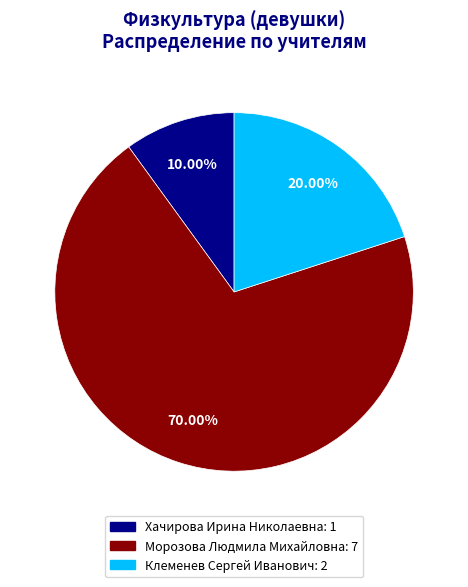

To the nearest percent, what is the difference between the Клеменев Сергей Иванович and Морозова Людмила Михайловна slice percentages?

50%